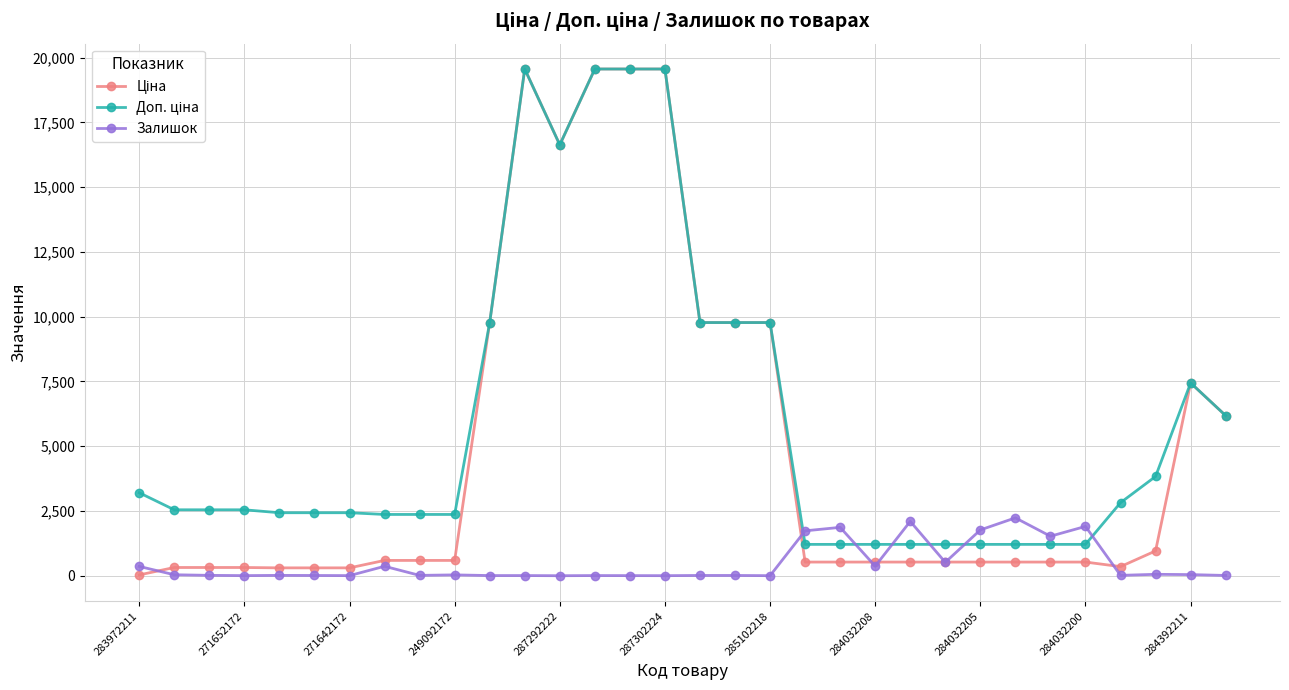

What is the maximum value for Залишок?

2235.0